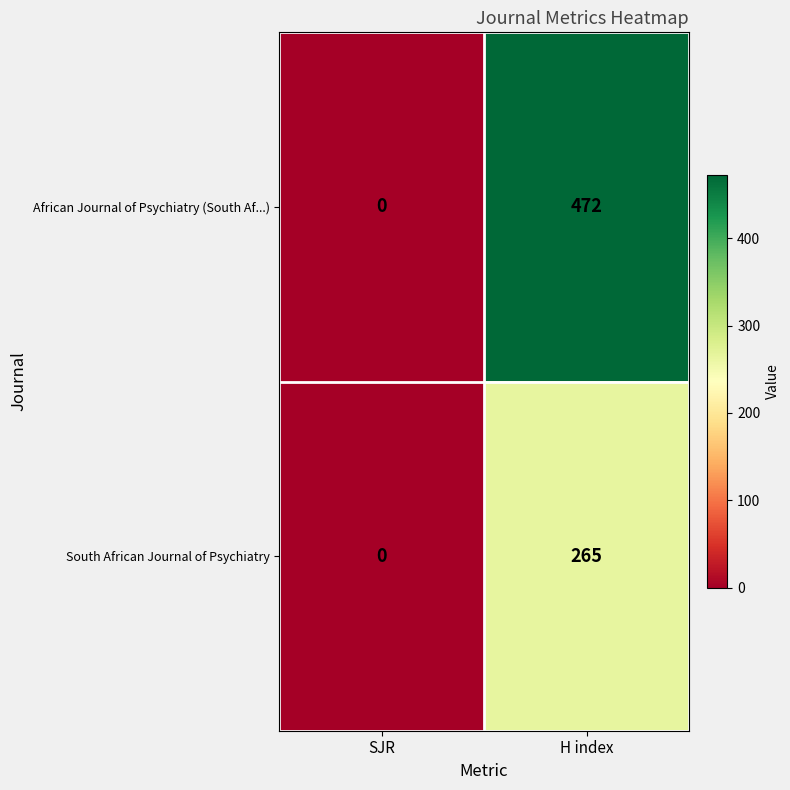

Which series has the largest total across all categories?

African Journal of Psychiatry (South Af...)